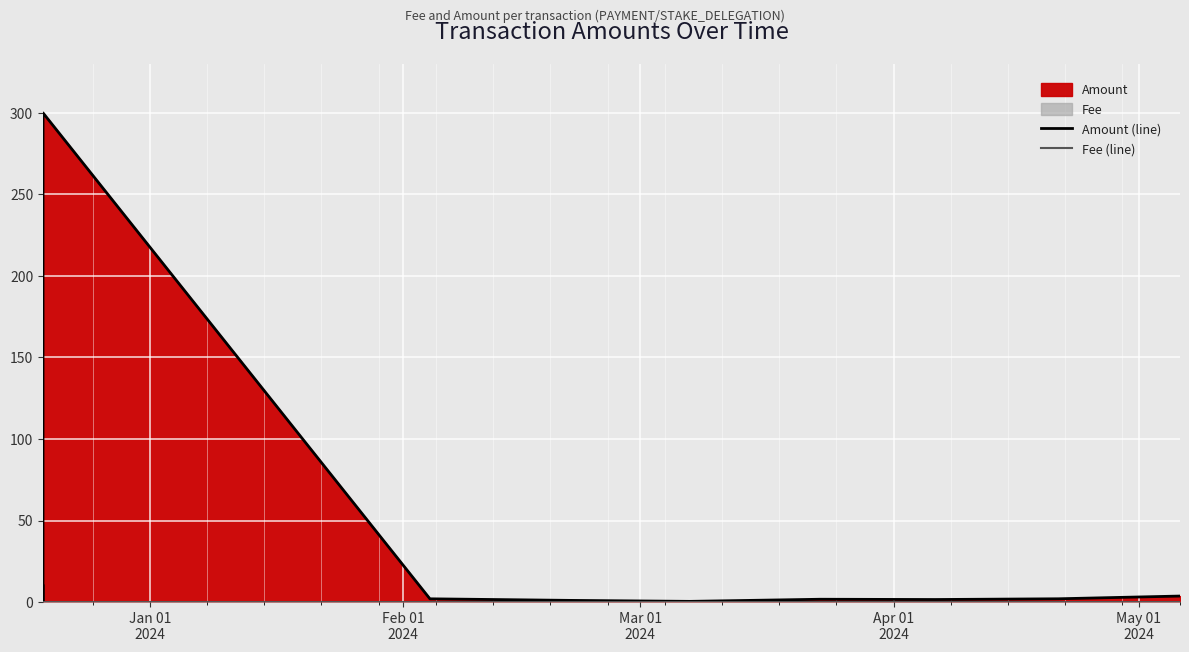

What is the label of the 1st point from the left?

Jan 01
2024